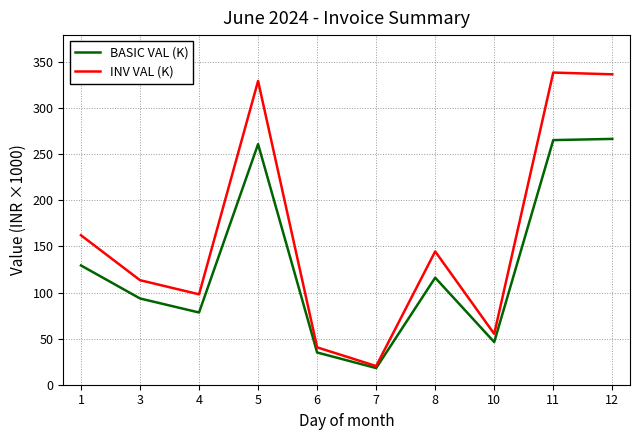

Rank the series at 5 from lowest to highest value.

BASIC VAL (K), INV VAL (K)